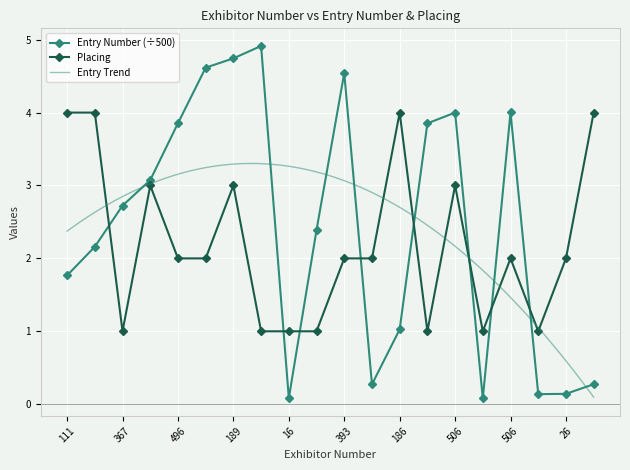

In Placing, how many points are lower than both neighbors (excluding endpoints)?

4